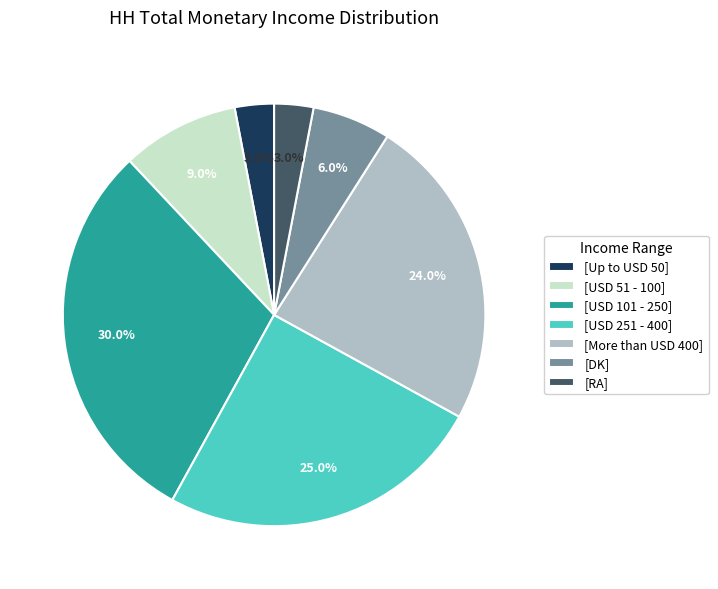

Count the number of slices in the pie.

7